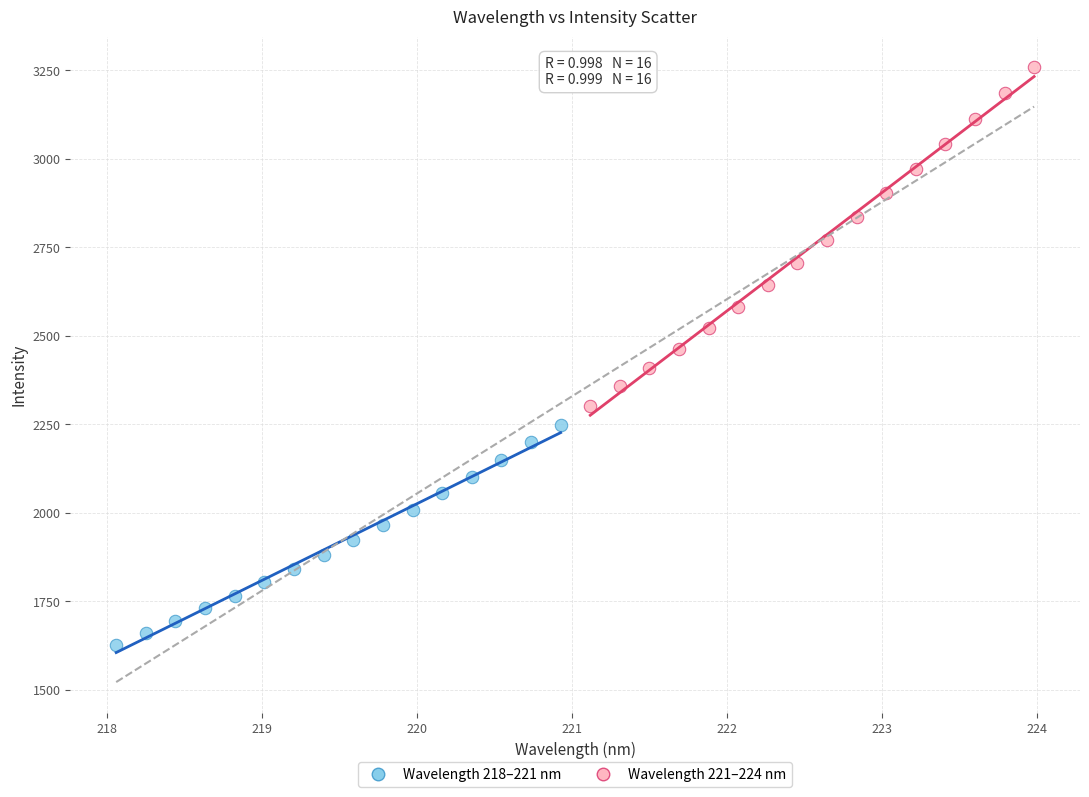

Which series contains the highest Y value?

Wavelength 221–224 nm